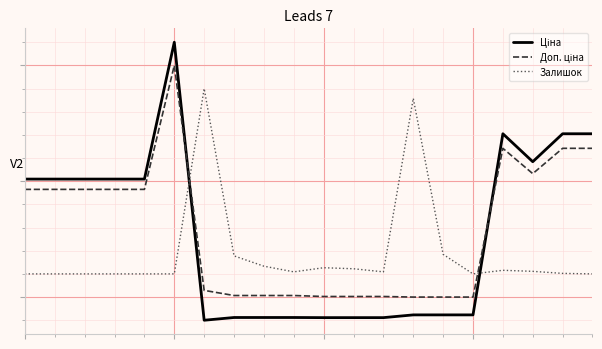

Is this an area chart (filled region under the line)?

No